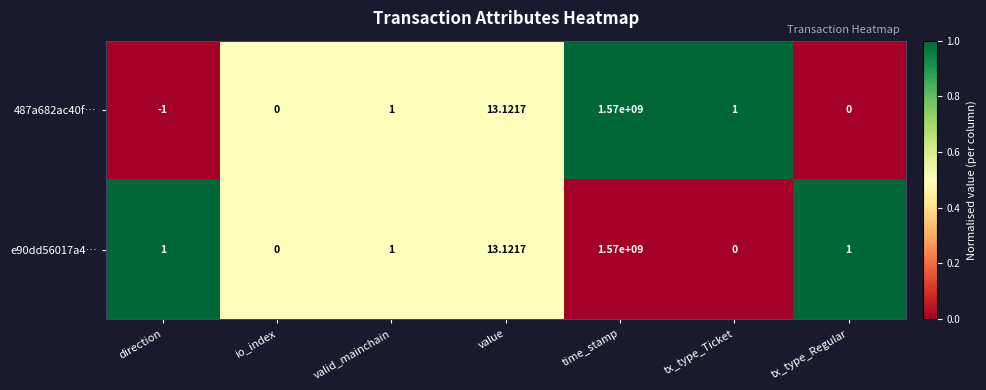

Which series has the largest range (max minus min)?

487a682ac40f…